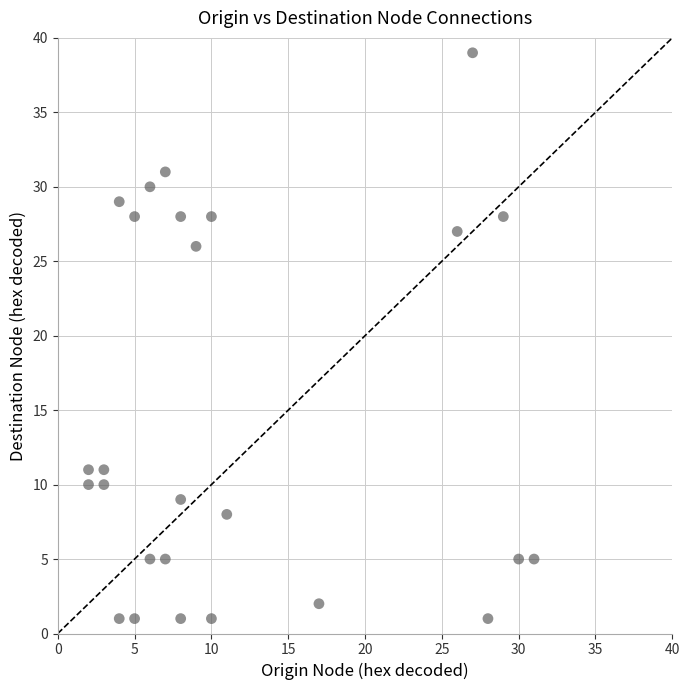

What is the range of Y values (max minus min)?

38